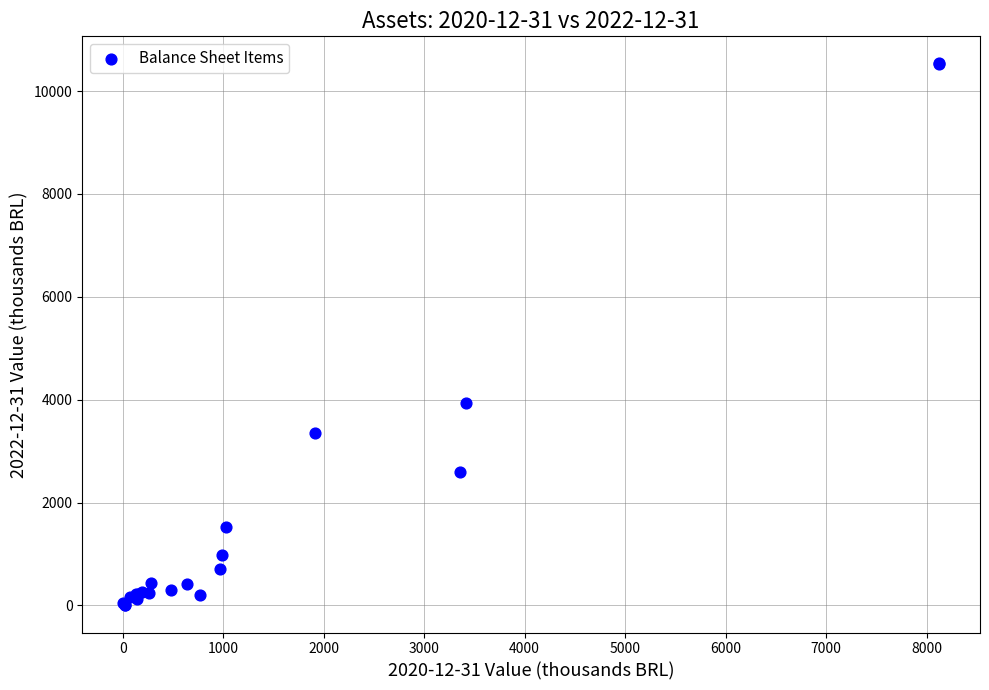

What Y value in the scatter plot is closest to 5269?

3943.5